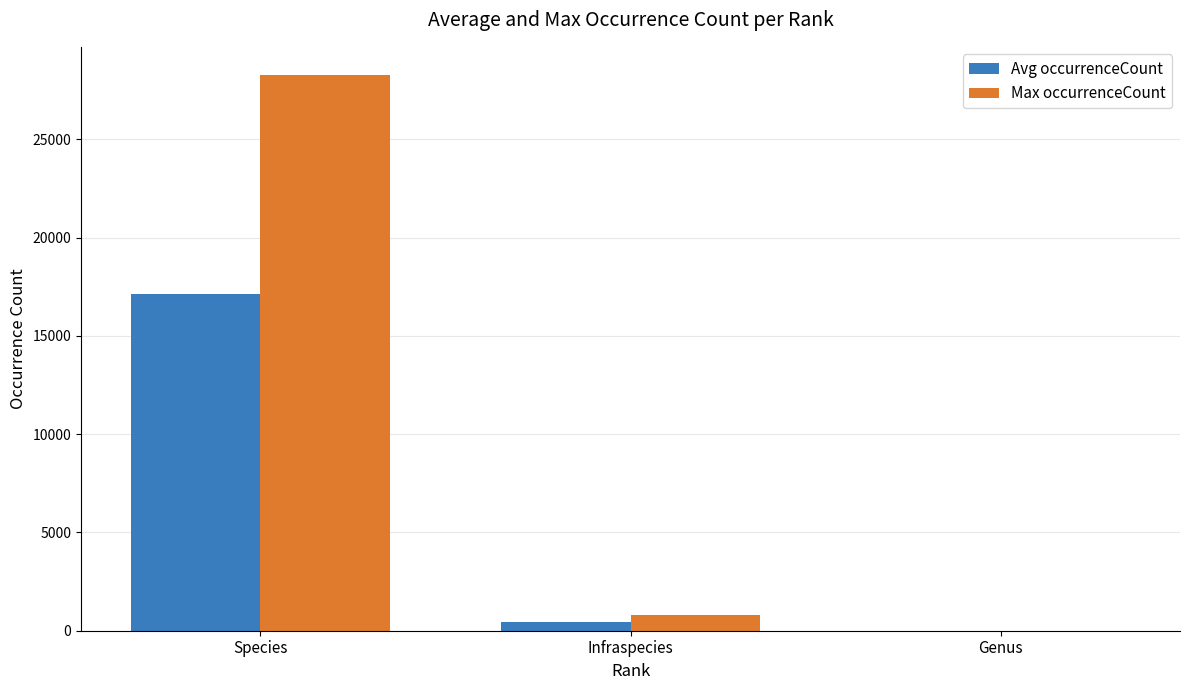

At which category is the sum across all series the highest?

Species